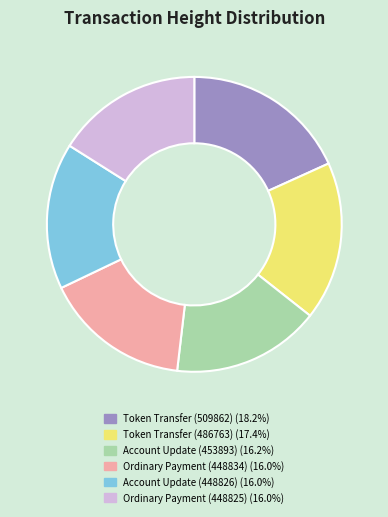

Does Token Transfer (509862) represent more than half of the total?

No